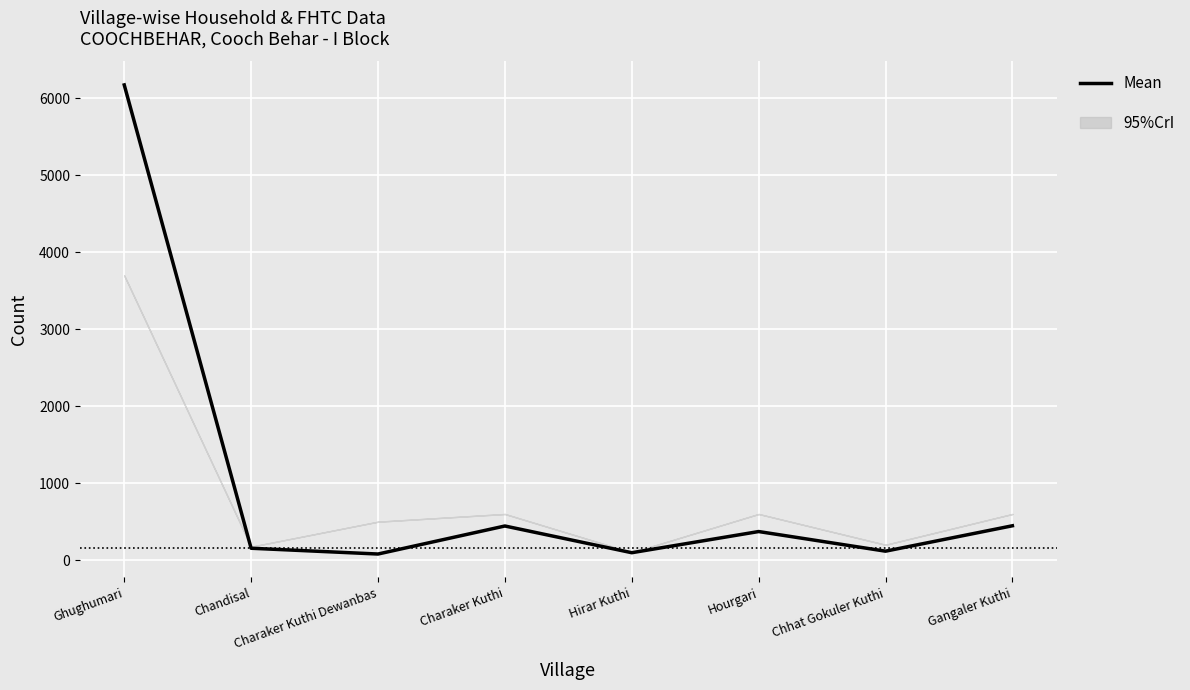

What is the change in value from Charaker Kuthi to Hourgari?

-72